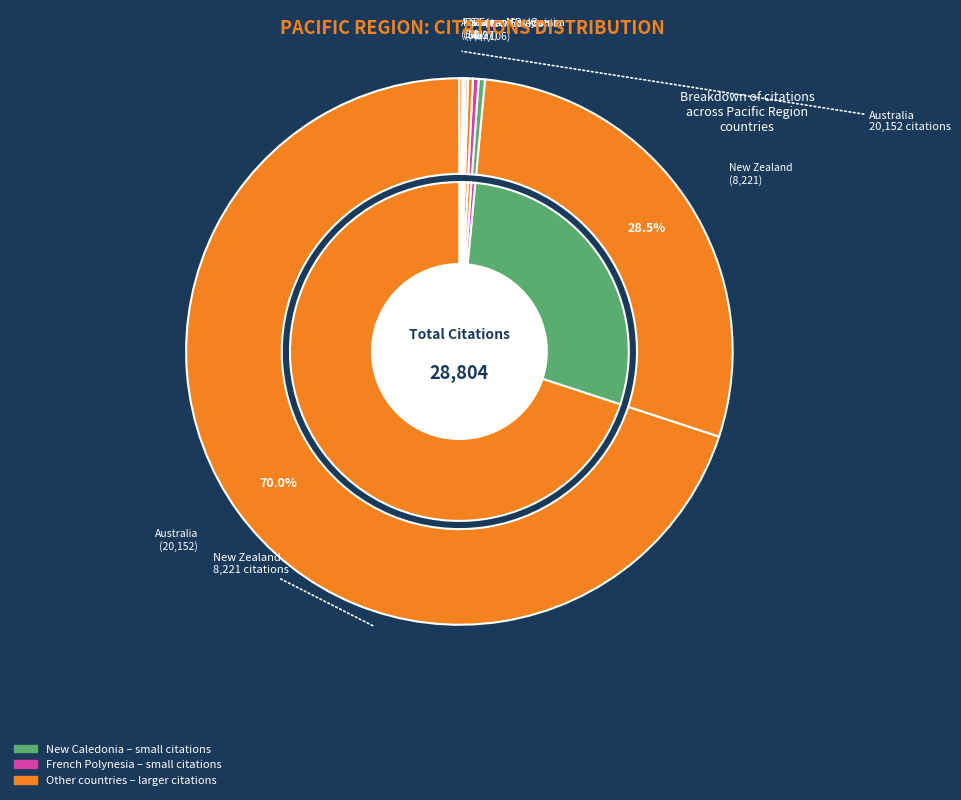

What is the change in value from French Polynesia to Palau?

-59